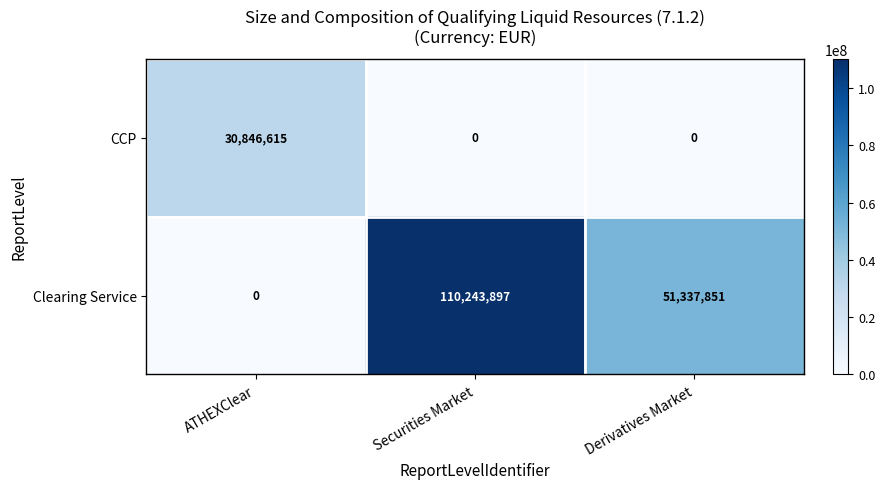

Which series has the largest range (max minus min)?

Clearing Service